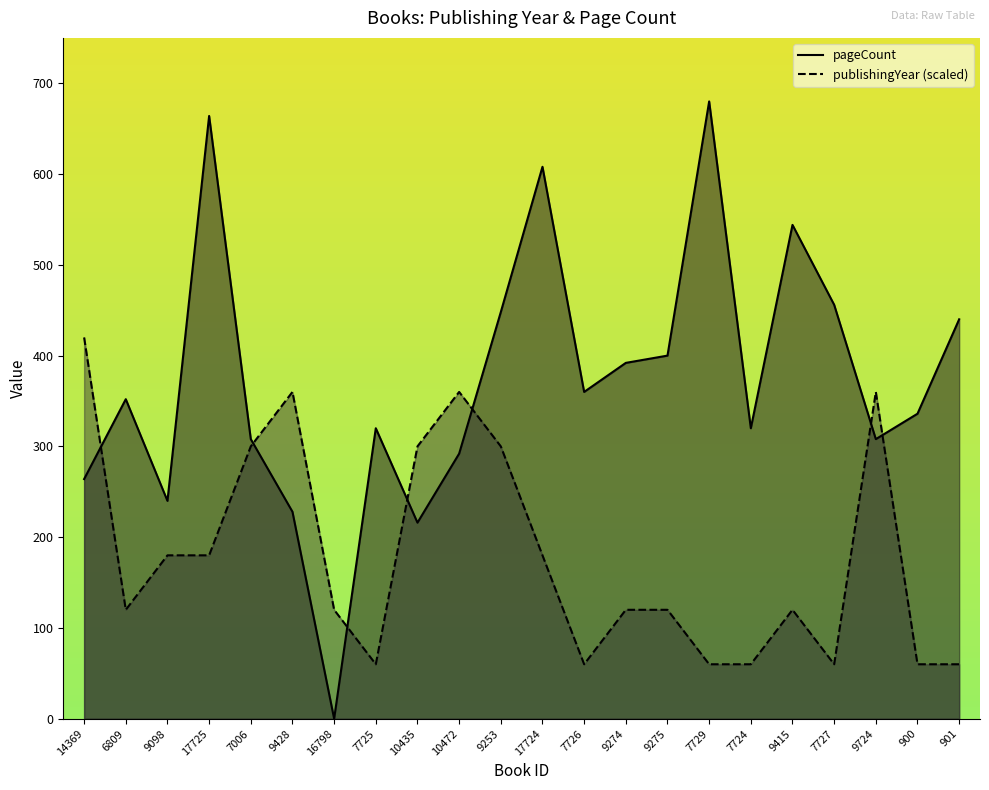

Where do publishingYear and pageCount first cross each other?

14369 and 6809